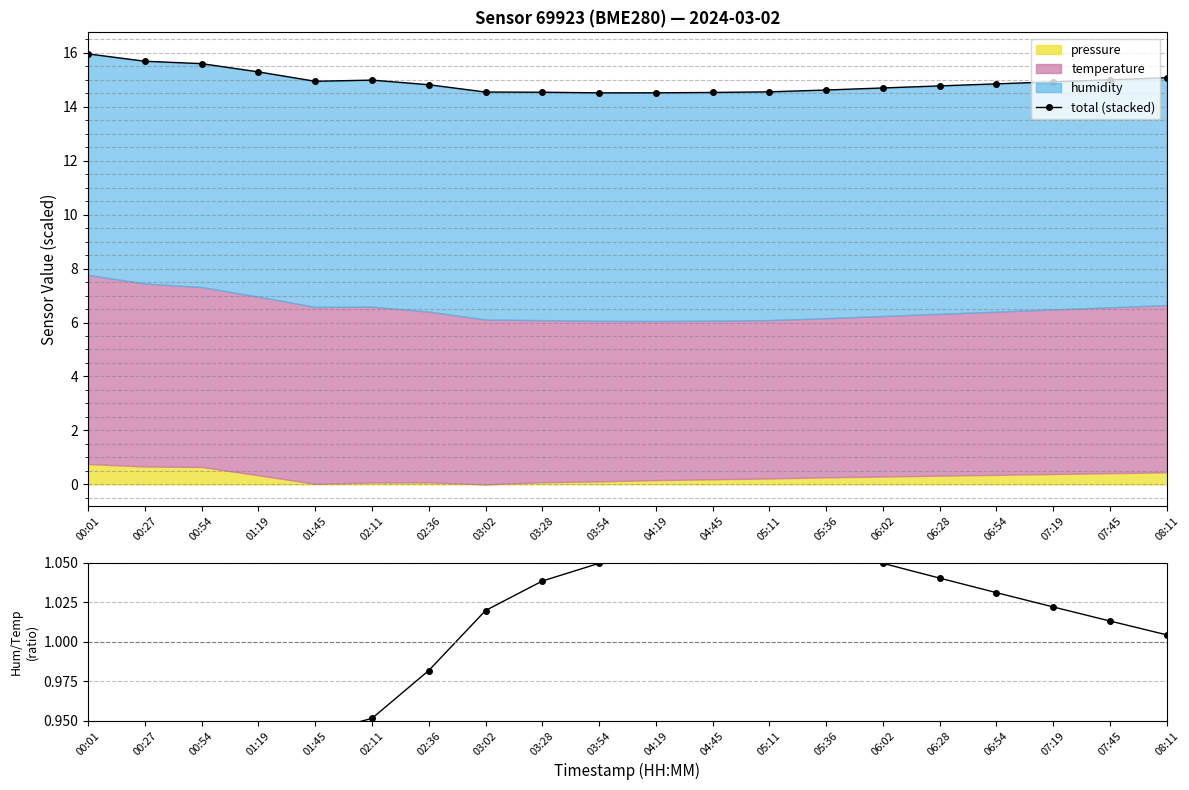

What is the ratio of the value at 04:19 to the value at 00:27?

0.9